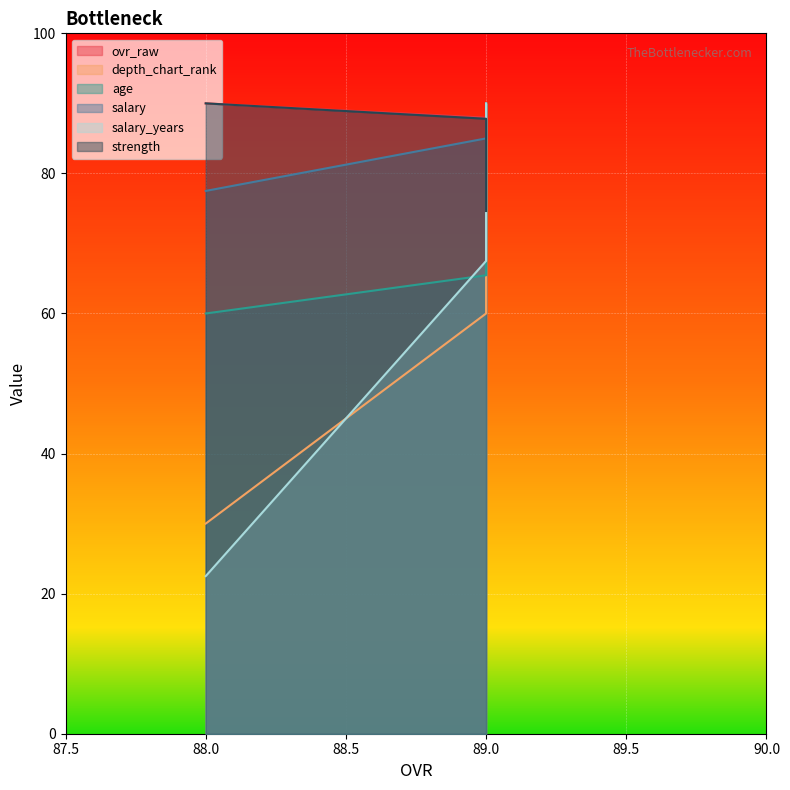

The salary_years series shows 67.5 at 89. True or false?

True